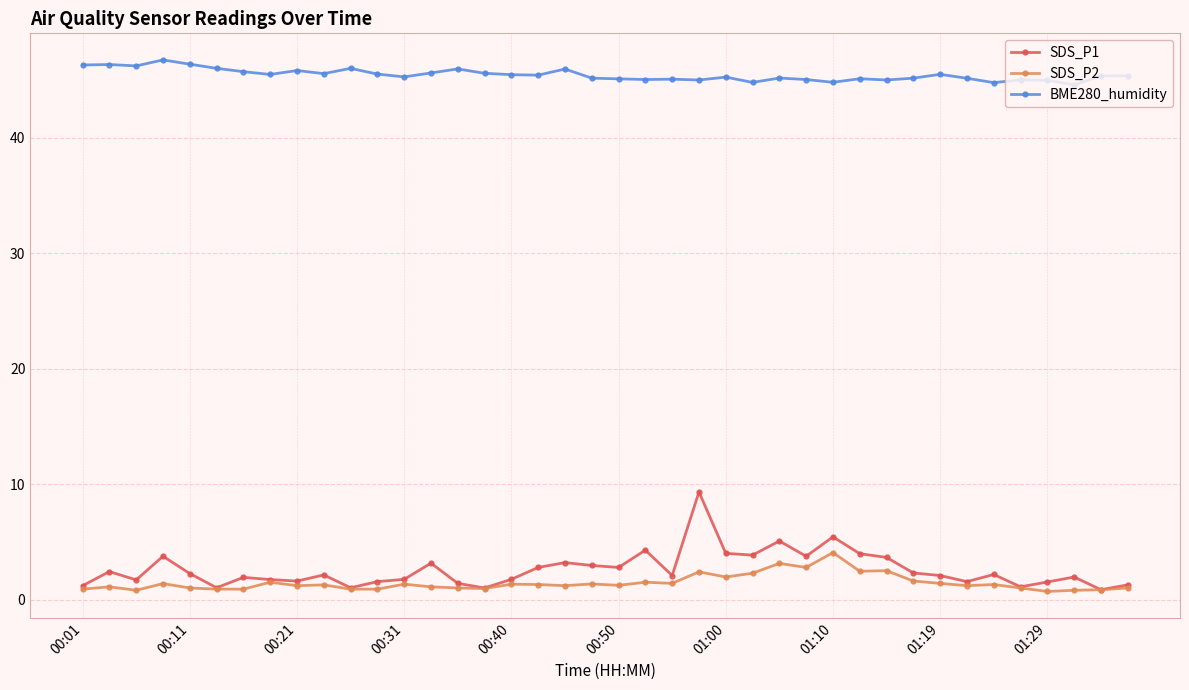

True or false: BME280_humidity and SDS_P1 intersect in this chart.

False